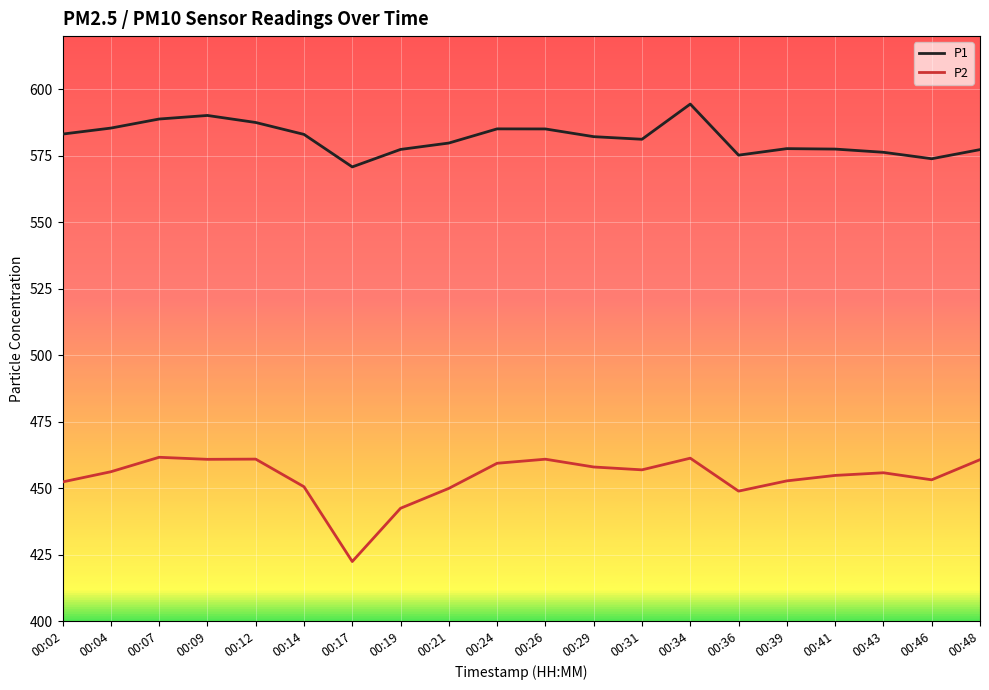

What is the sum of all P1 values?

11632.3